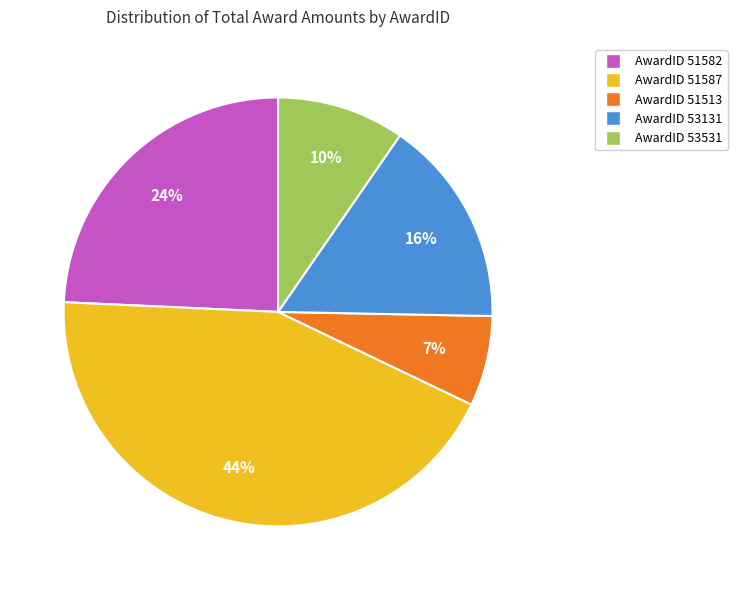

Is there any slice that represents more than half of the pie?

No